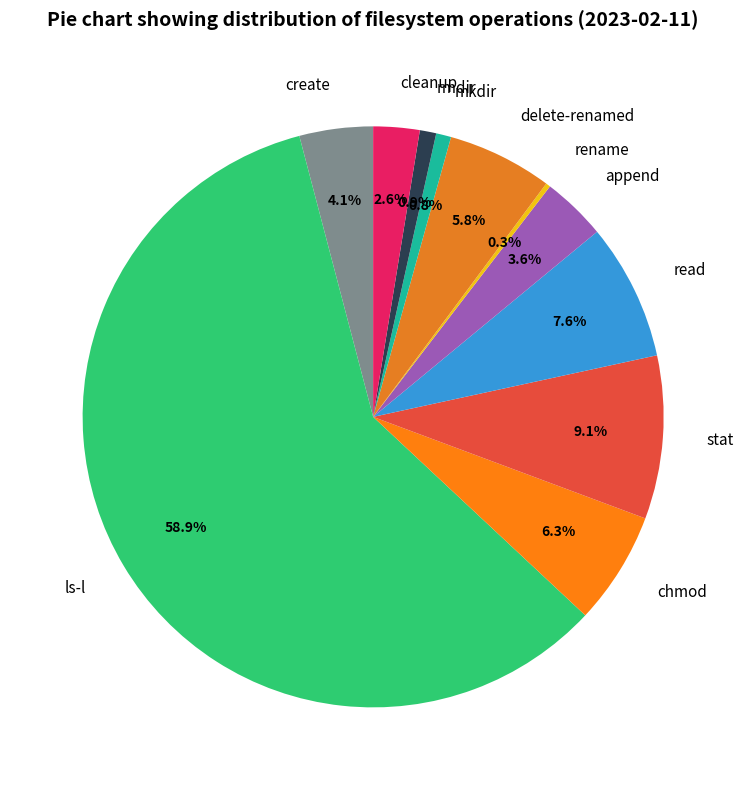

What is the largest slice in the pie chart?

ls-l